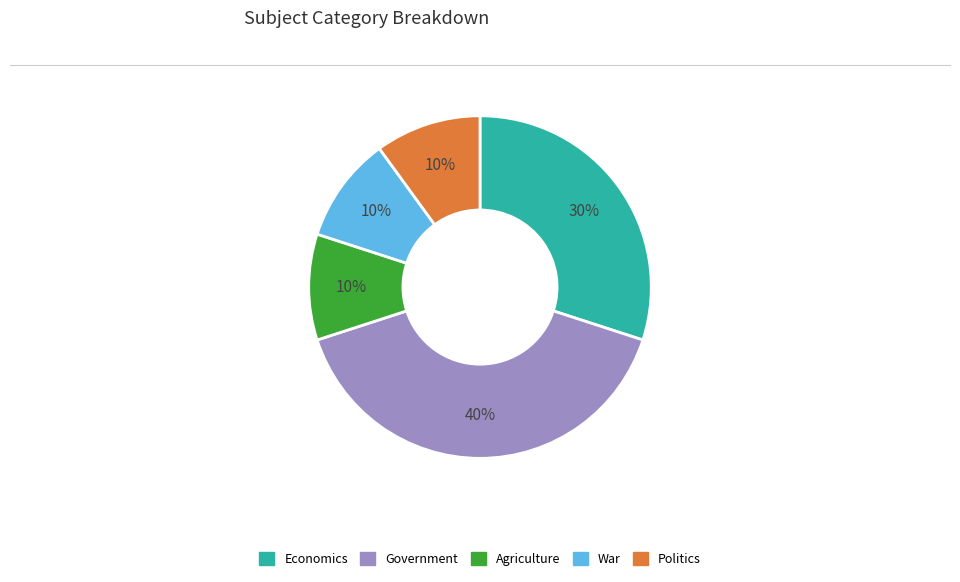

Do Agriculture and War together represent more than half of the pie?

No